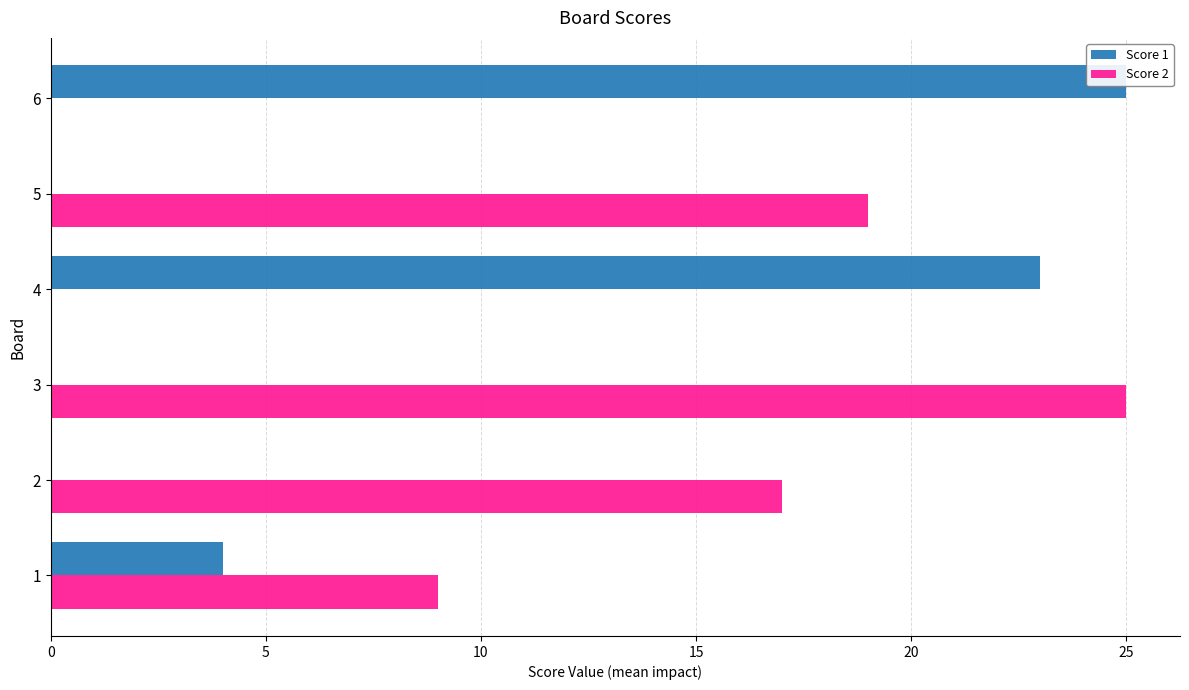

Is the value of Score 1 at 6 greater than the value of Score 2 at 2?

Yes